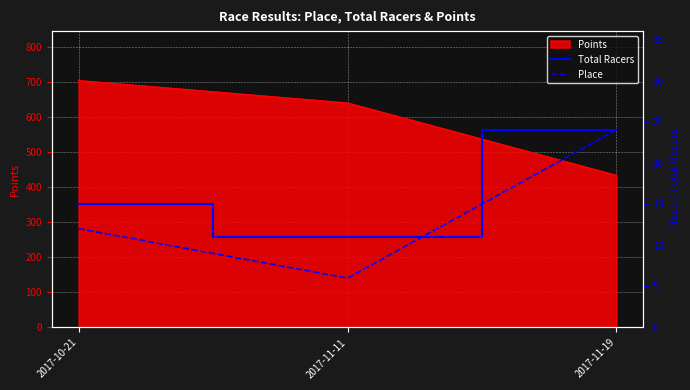

What is the maximum value shown in the chart?

24